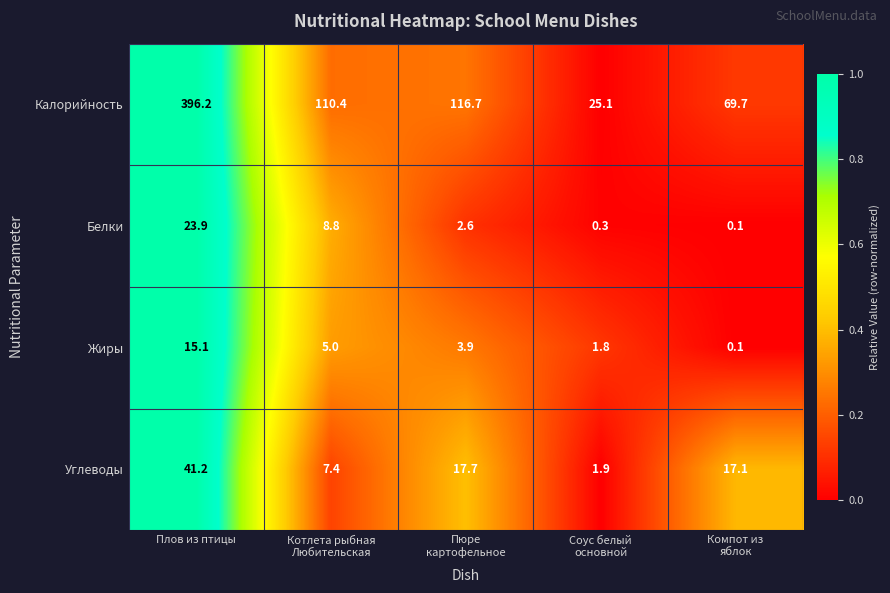

Which series has the largest total across all categories?

Калорийность